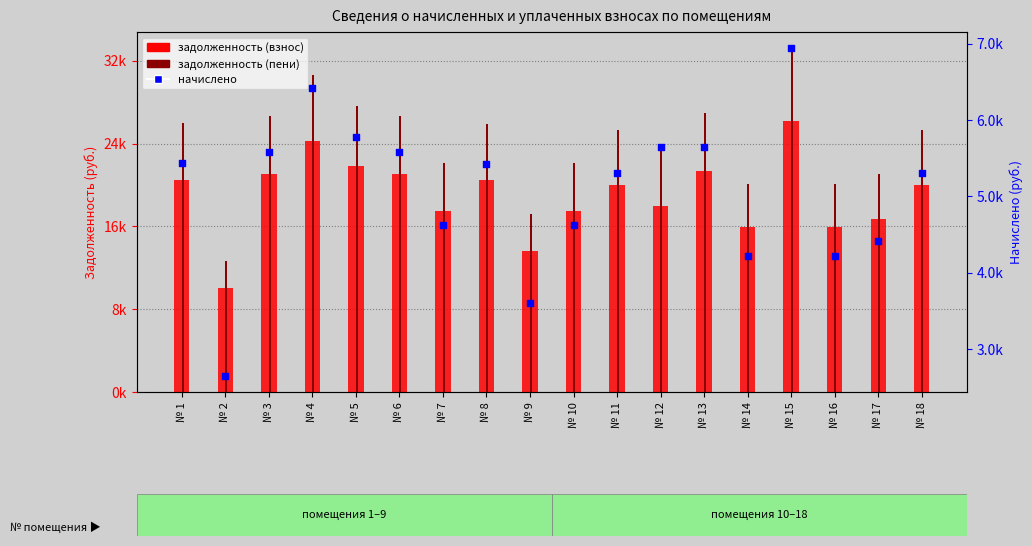

Which series reaches the maximum Y coordinate?

задолженность (пени)